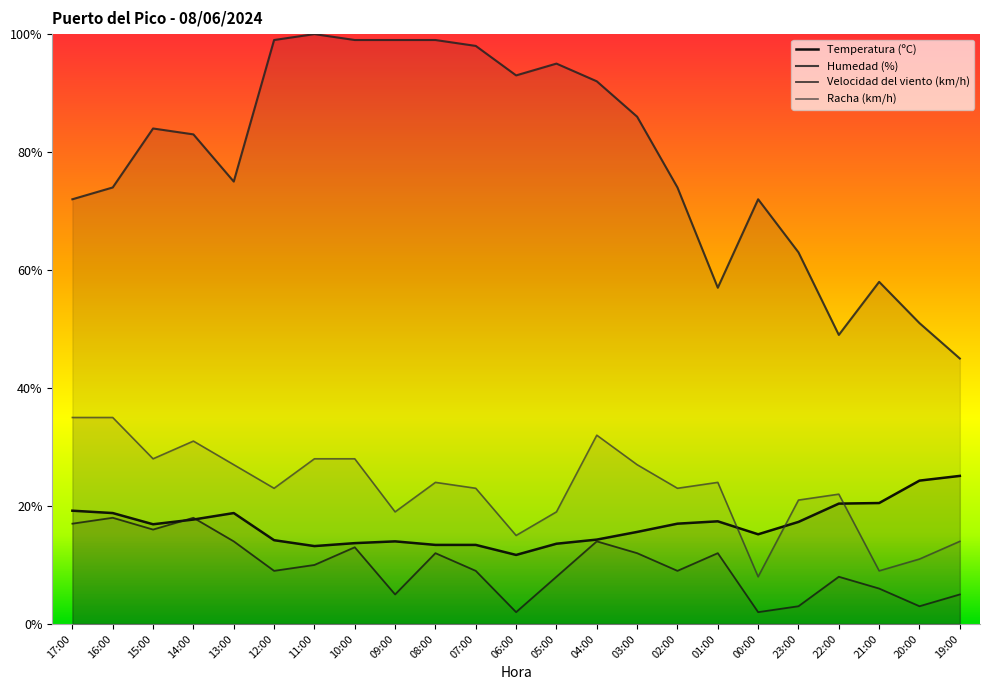

What is the value of the Temperatura (ºC) point at the 3rd from the left?

16.9